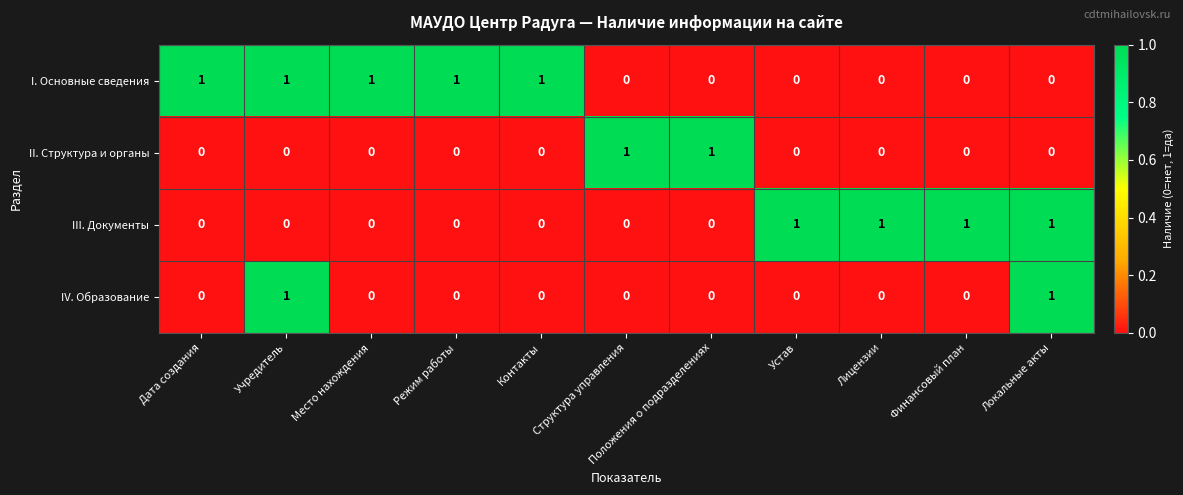

At how many categories does at least one series exceed 0?

11